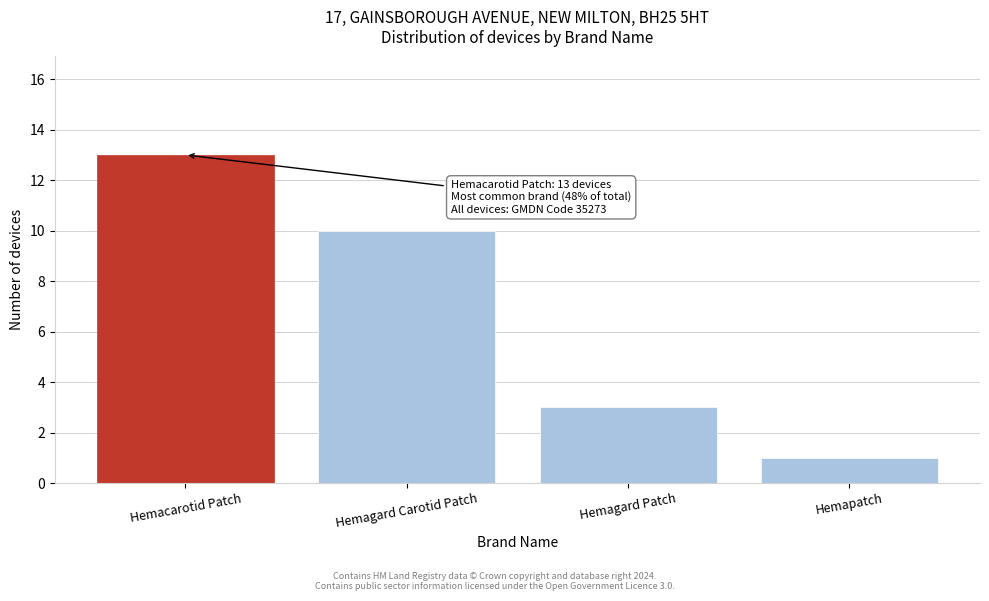

Reading left to right, extract all data points from this chart.

13	10	3	1